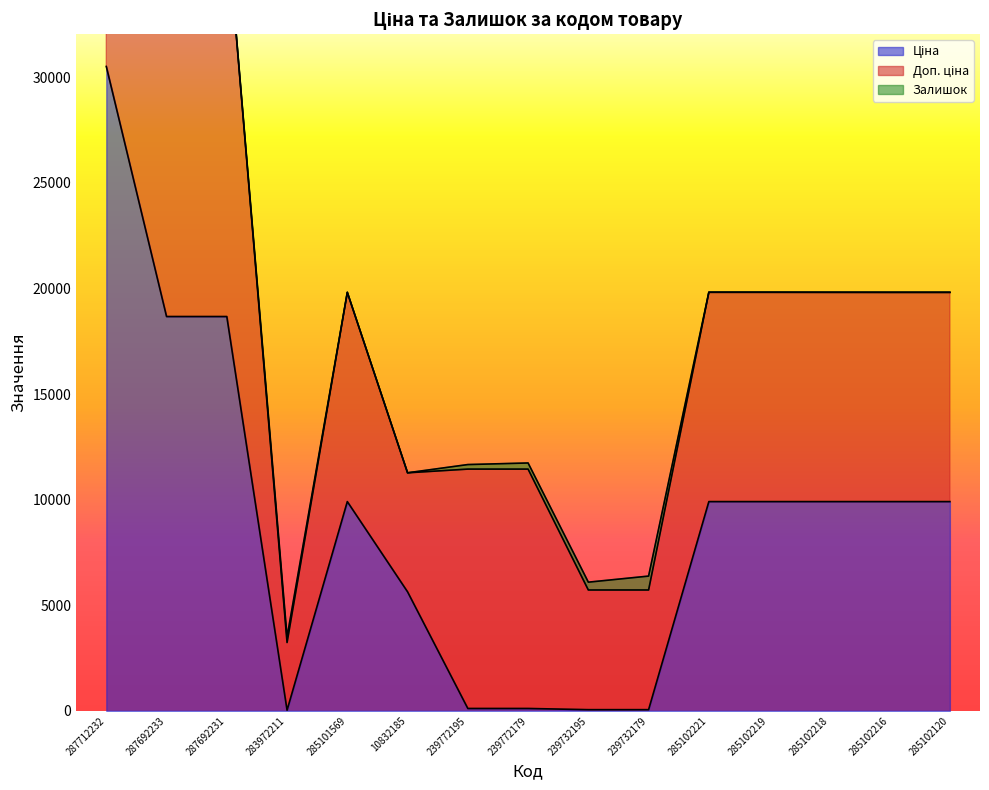

How many values in the Доп. ціна series are below 9908?

4